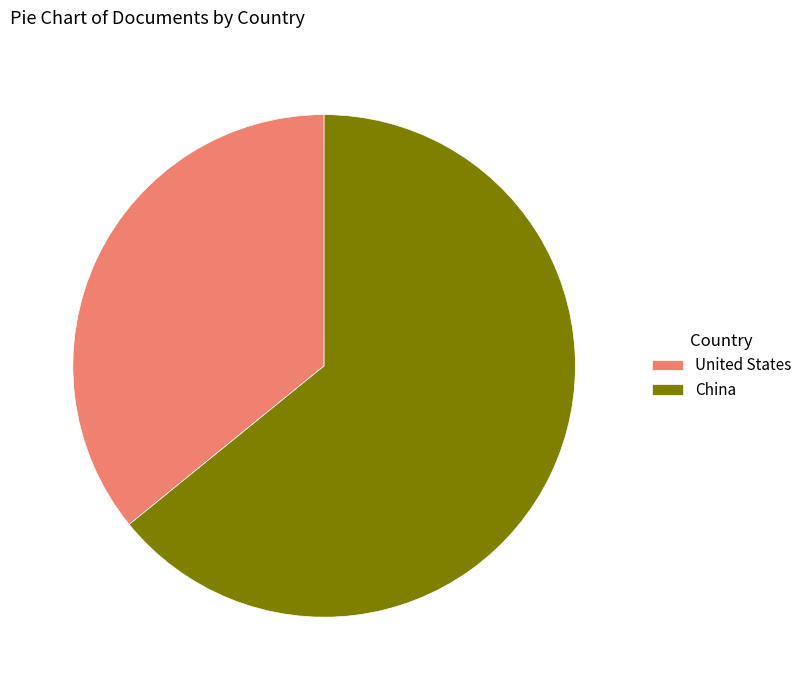

Which has a higher value, China or United States?

China